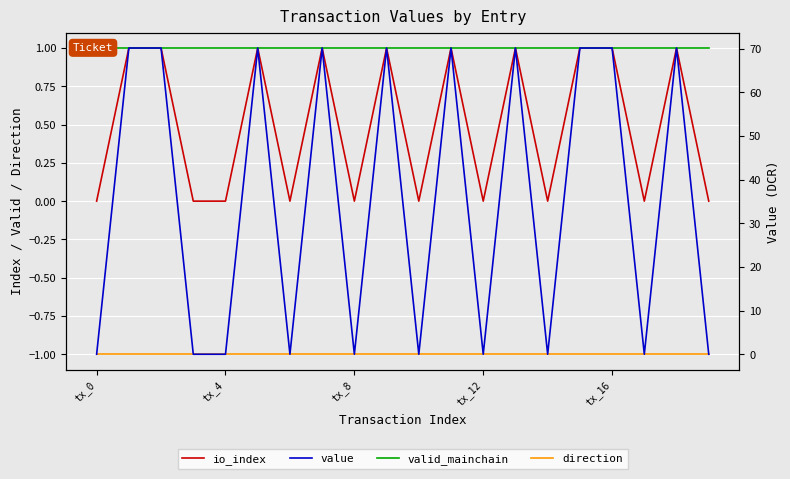

True or false: io_index has a value of -0.3 at tx_8.

False